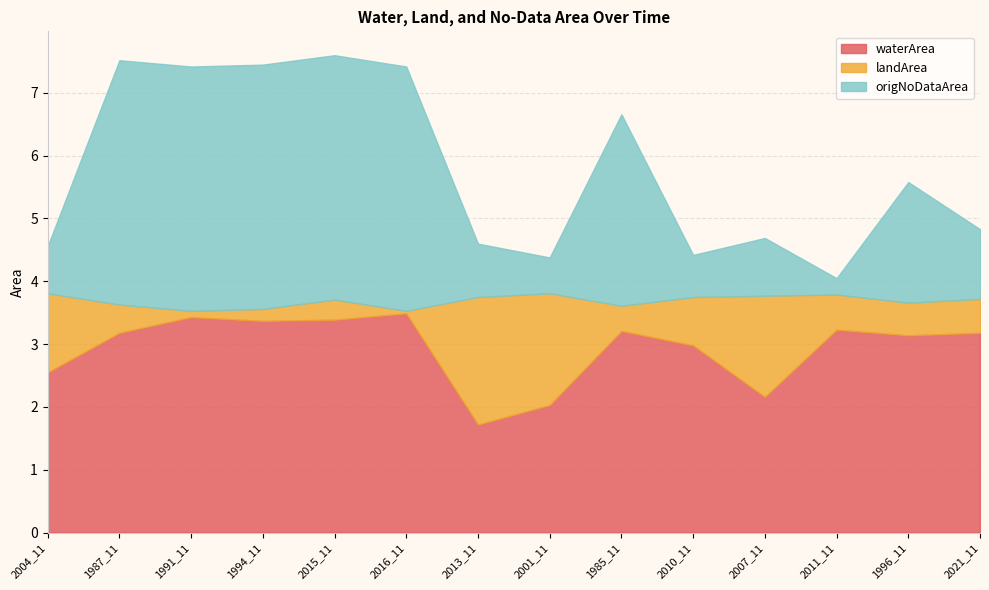

Which series has the largest total across all categories?

waterArea